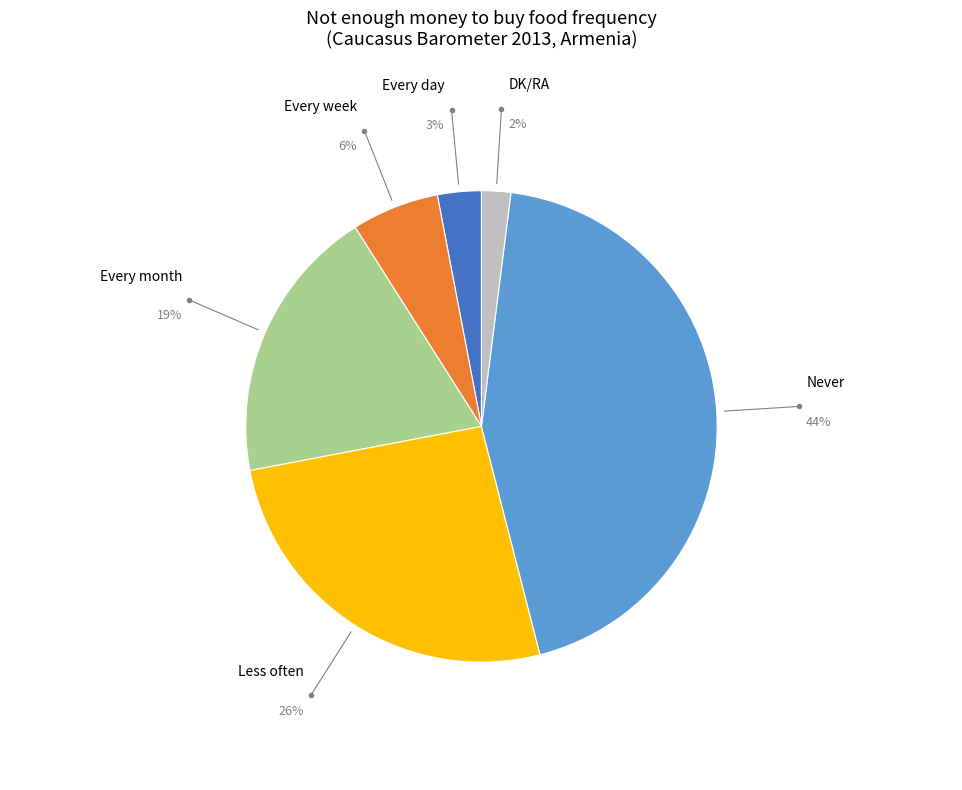

Does Every month represent more than half of the total?

No